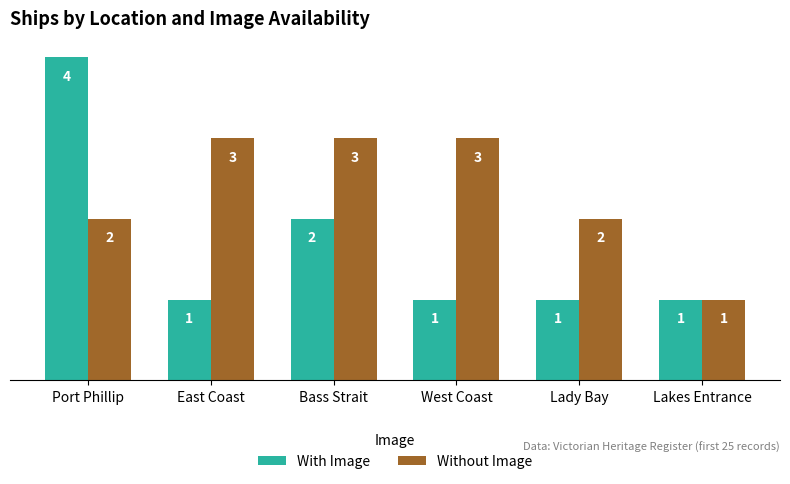

What is the sum of the Without Image values at Lakes Entrance and West Coast?

4